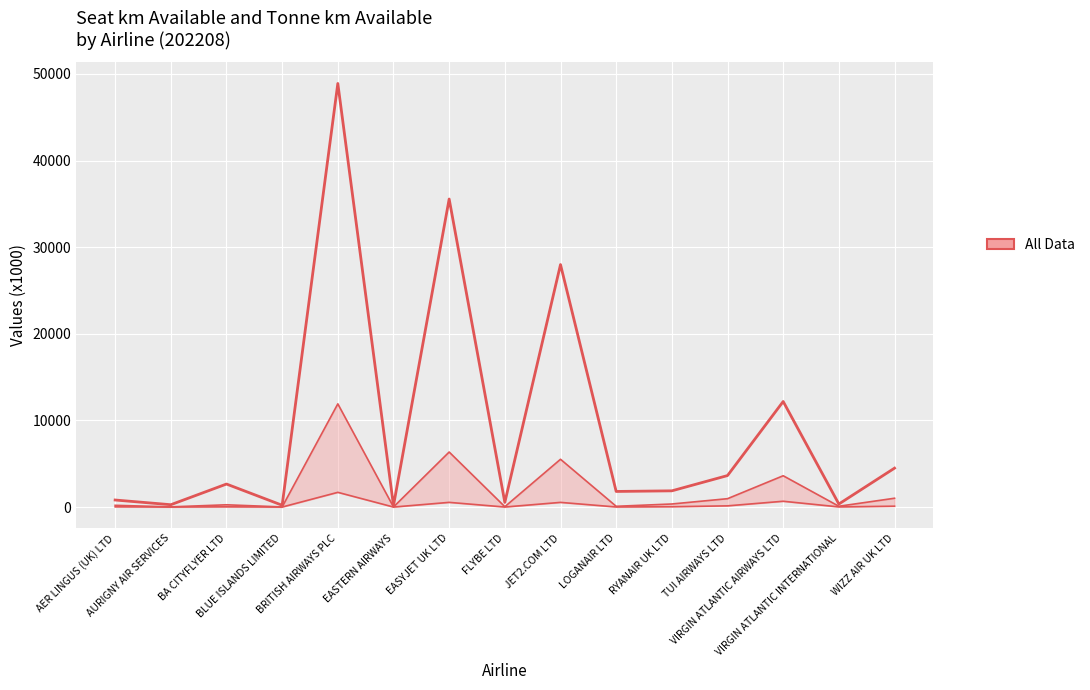

What is the label of the 2nd point from the right?

VIRGIN ATLANTIC INTERNATIONAL